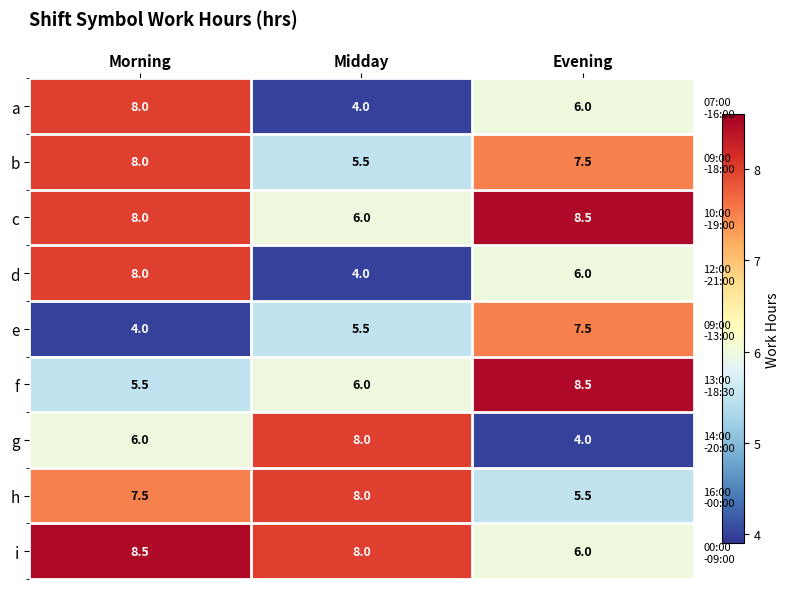

What is the difference between the i values at Morning and Midday?

0.5